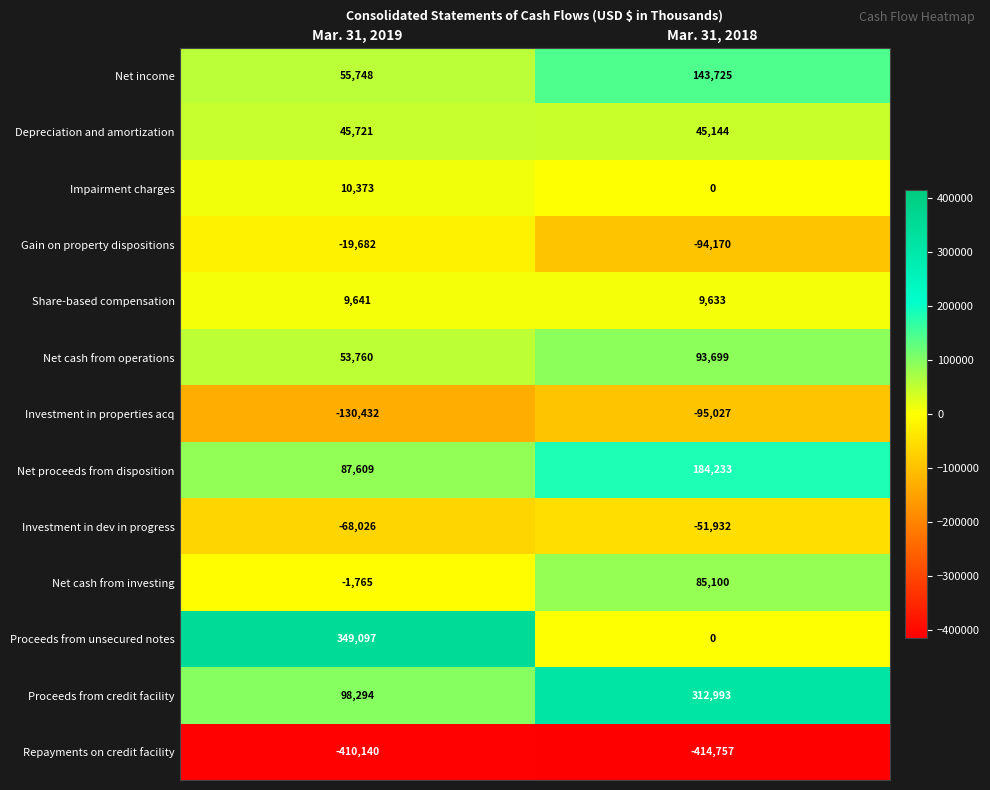

What is the sum of the Investment in dev in progress values at Mar. 31, 2018 and Mar. 31, 2019?

-119958